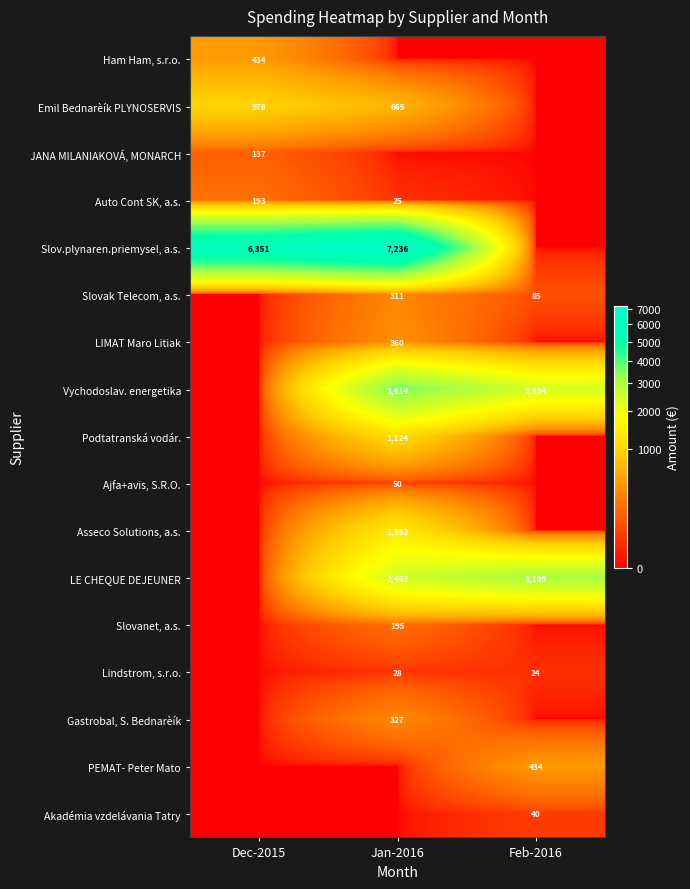

True or false: LE CHEQUE DEJEUNER has a value of 2462 at Jan-2016.

True